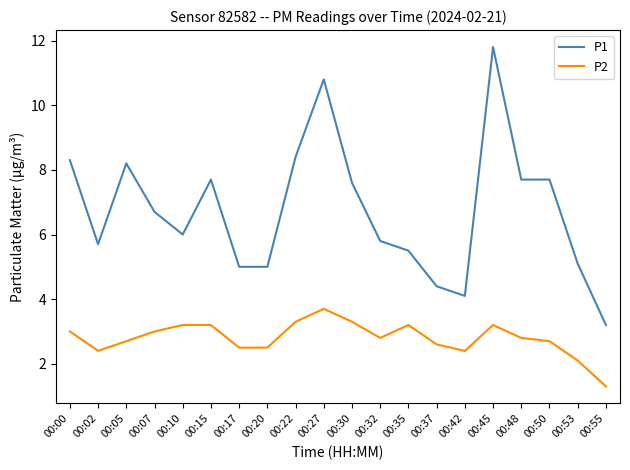

At which category is the sum across all series the highest?

00:45